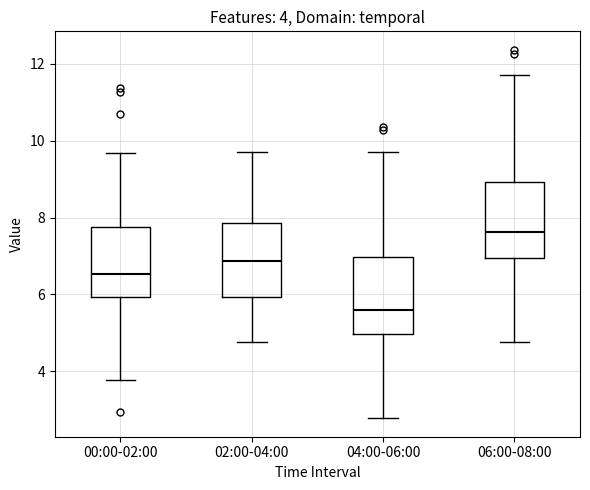

Which box has the highest median line?

06:00-08:00